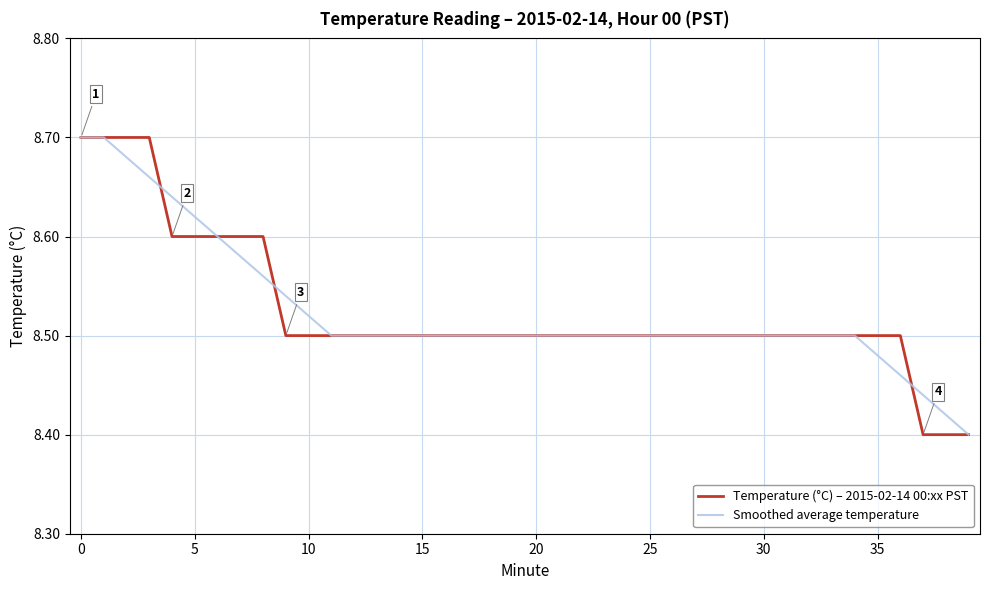

What are all the series names shown in the legend?

Temperature (°C) – 2015-02-14 00:xx PST, Smoothed average temperature